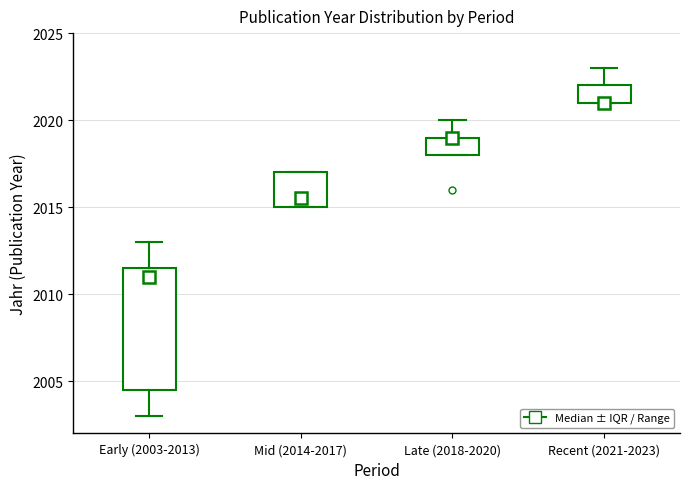

Where does the lower whisker of the box for Early (2003-2013) end on the y-axis? The values are not printed on the chart, so give them approximately, as read against the axis.

2003.0